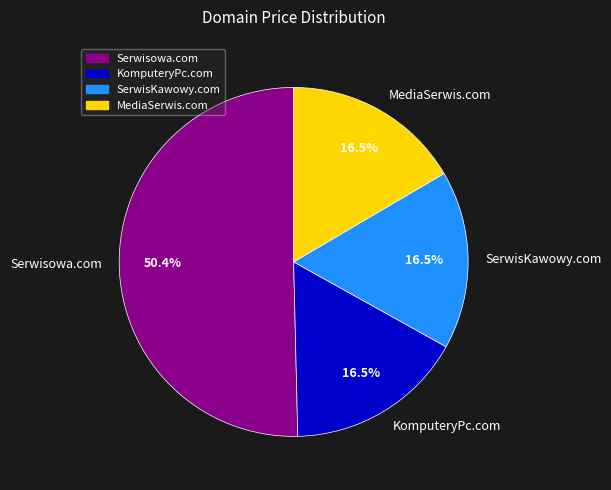

Does any single category account for the majority?

Yes